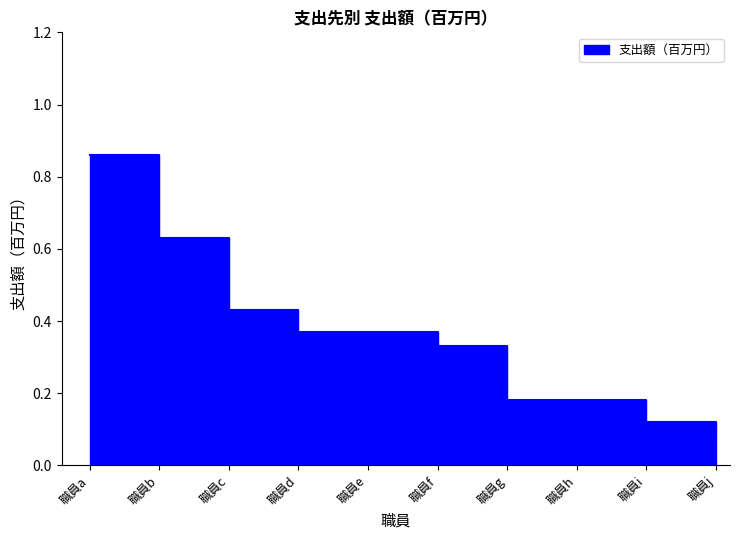

Reading left to right, transcribe all the data shown in this chart.

職員a=0.9	職員b=0.6	職員c=0.4	職員d=0.4	職員e=0.4	職員f=0.3	職員g=0.2	職員h=0.2	職員i=0.1	職員j=0.1